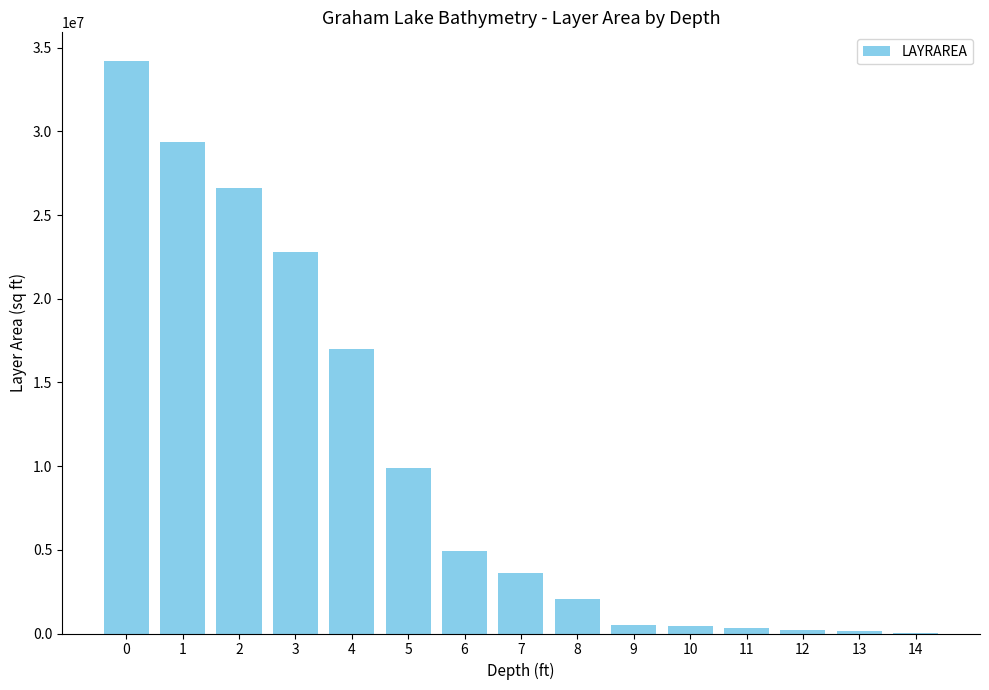

True or false: the data shows 38883017 at 2.

False